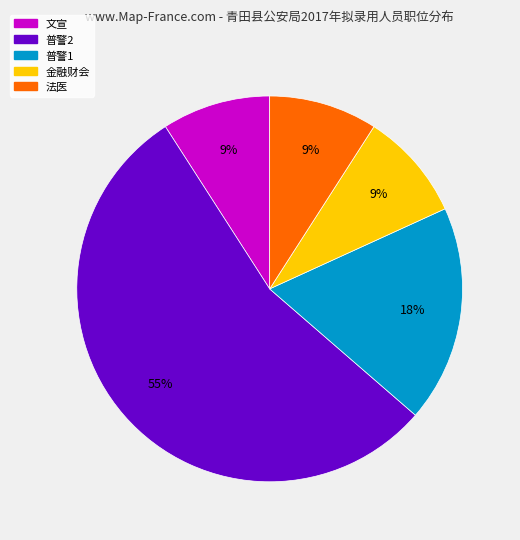

What is the largest slice in the pie chart?

普警2